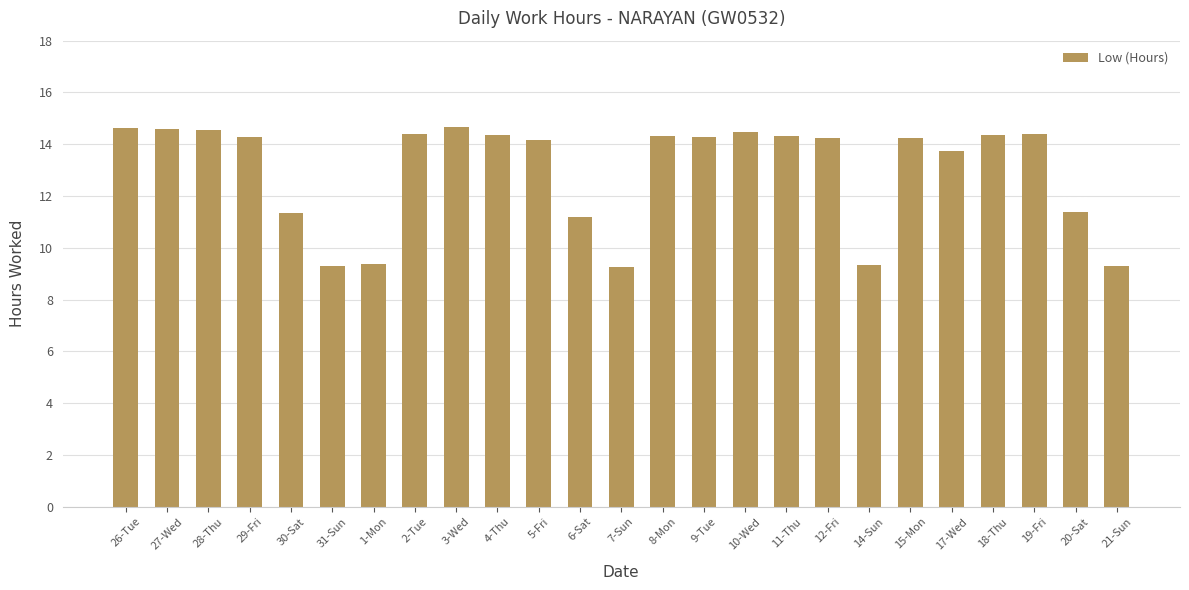

What is the difference between the maximum and minimum values?

5.4